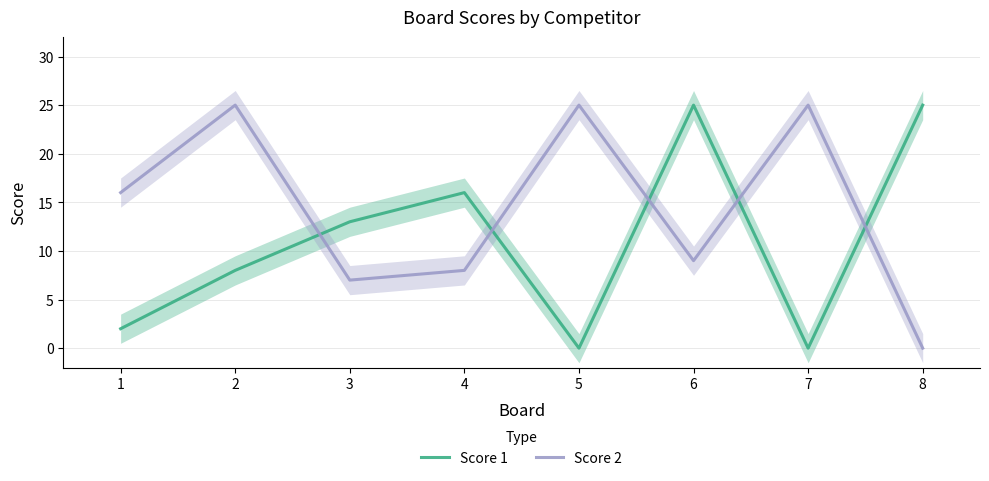

Which series changed the most between 1 and 8?

Score 1